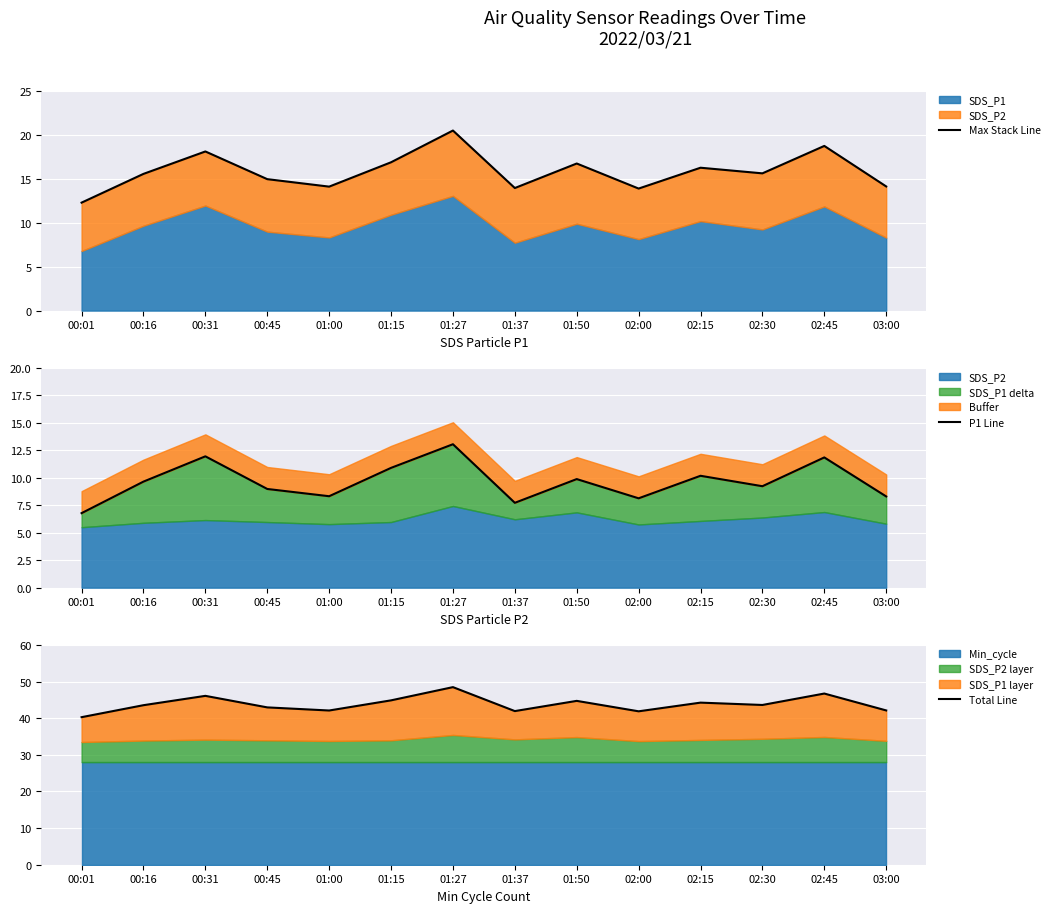

Reading right to left, list all the values displayed in this chart.

Max Stack Line: 03:00=14.1	02:45=18.7	02:30=15.6	02:15=16.2	02:00=13.9	01:50=16.7	01:37=13.9	01:27=20.5	01:15=16.9	01:00=14.1	00:45=14.9	00:31=18.1	00:16=15.6	00:01=12.3
P1 Line: 03:00=8.3	02:45=11.8	02:30=9.2	02:15=10.2	02:00=8.1	01:50=9.9	01:37=7.7	01:27=13.1	01:15=10.9	01:00=8.3	00:45=9.0	00:31=11.9	00:16=9.7	00:01=6.8
Total Line: 03:00=42.1	02:45=46.7	02:30=43.6	02:15=44.2	02:00=41.9	01:50=44.7	01:37=41.9	01:27=48.5	01:15=44.9	01:00=42.1	00:45=43.0	00:31=46.1	00:16=43.5	00:01=40.3